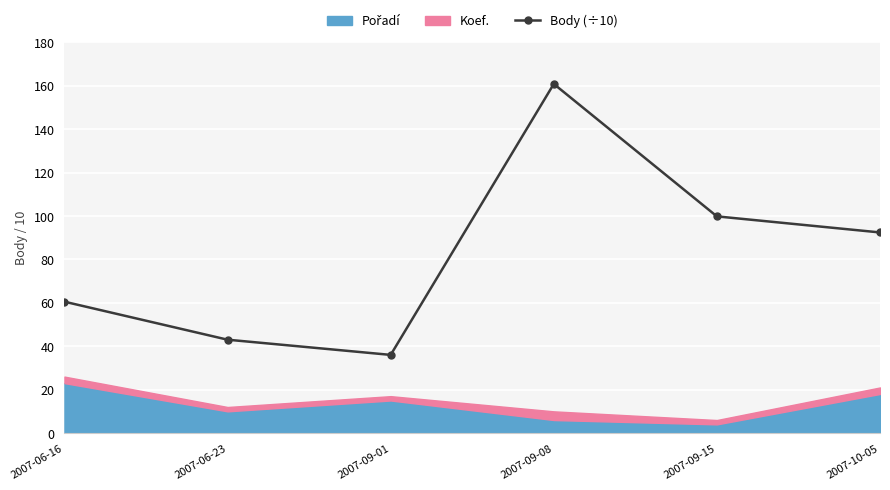

List the labels in order of value, largest first.

2007-09-08, 2007-09-15, 2007-10-05, 2007-06-16, 2007-06-23, 2007-09-01